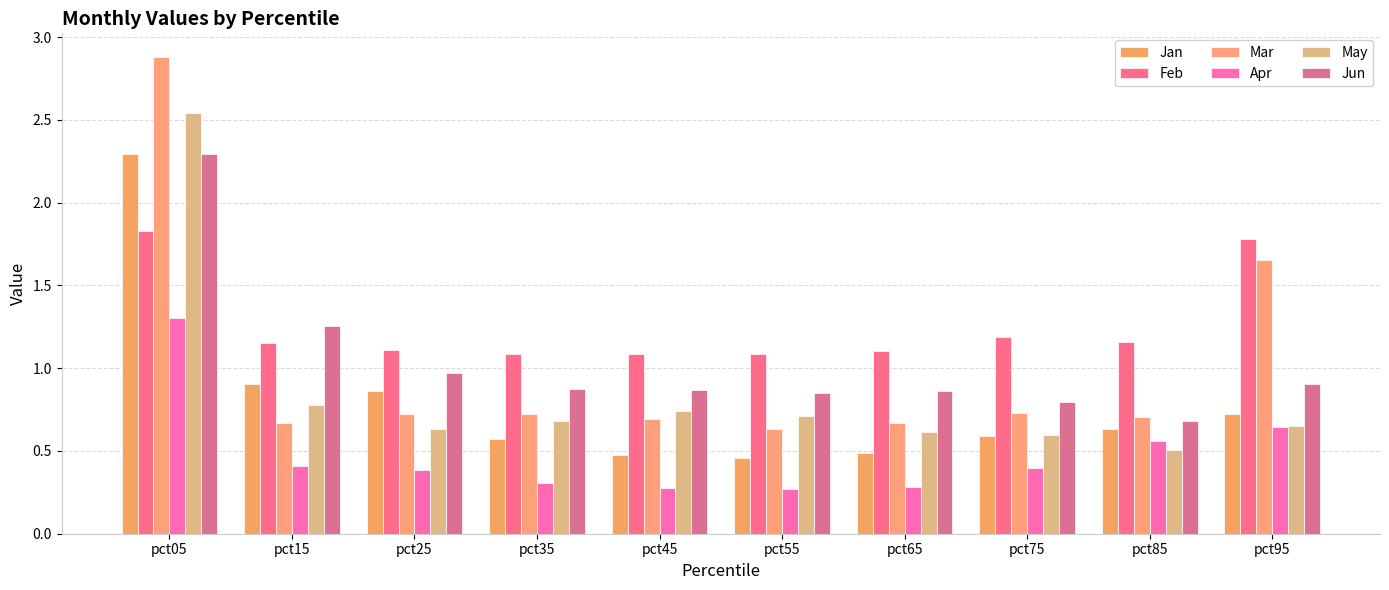

True or false: May has a value of 0.6 at pct75.

True